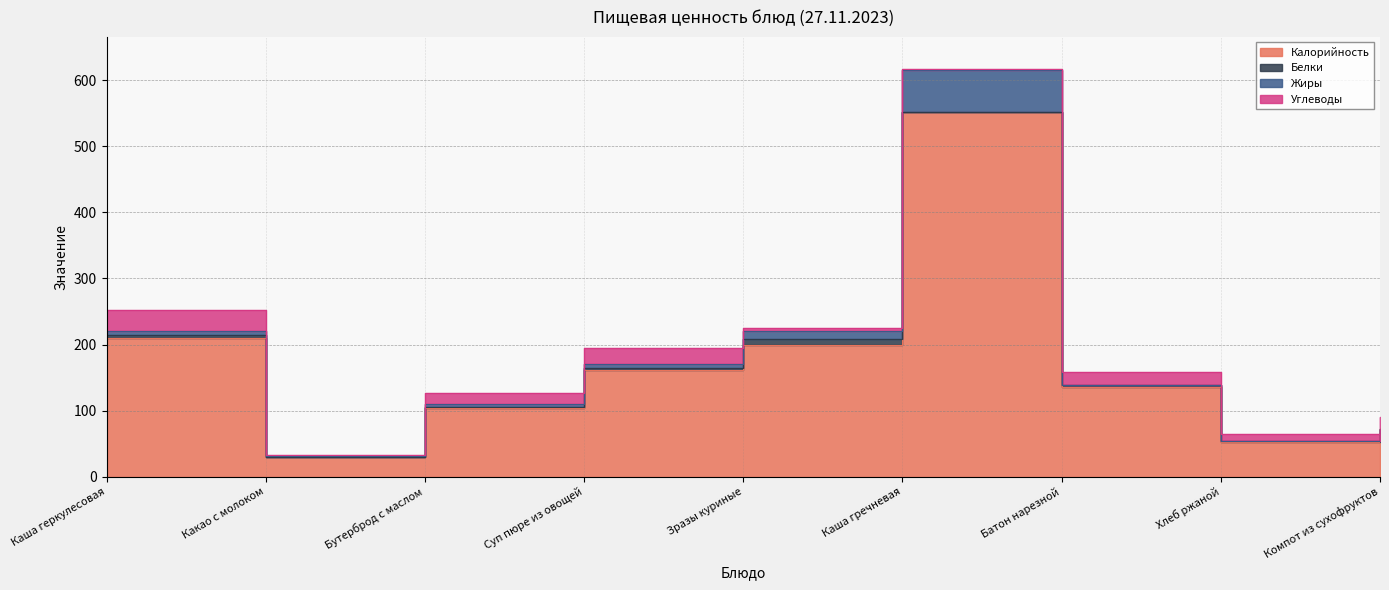

What are all the series names shown in the legend?

Калорийность, Белки, Жиры, Углеводы